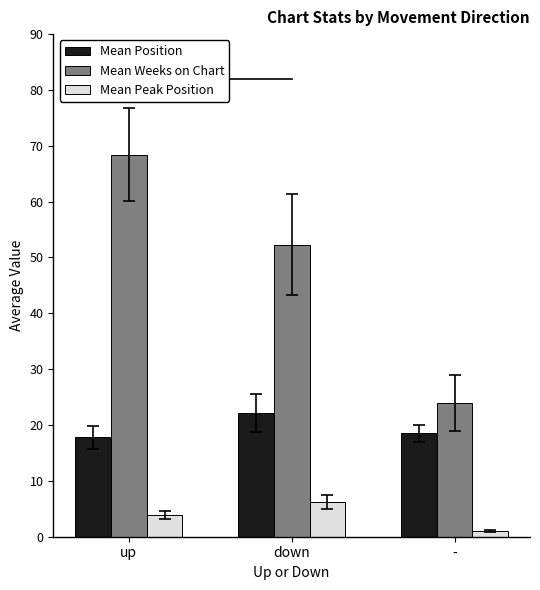

At which label is Mean Peak Position closest to 3?

up